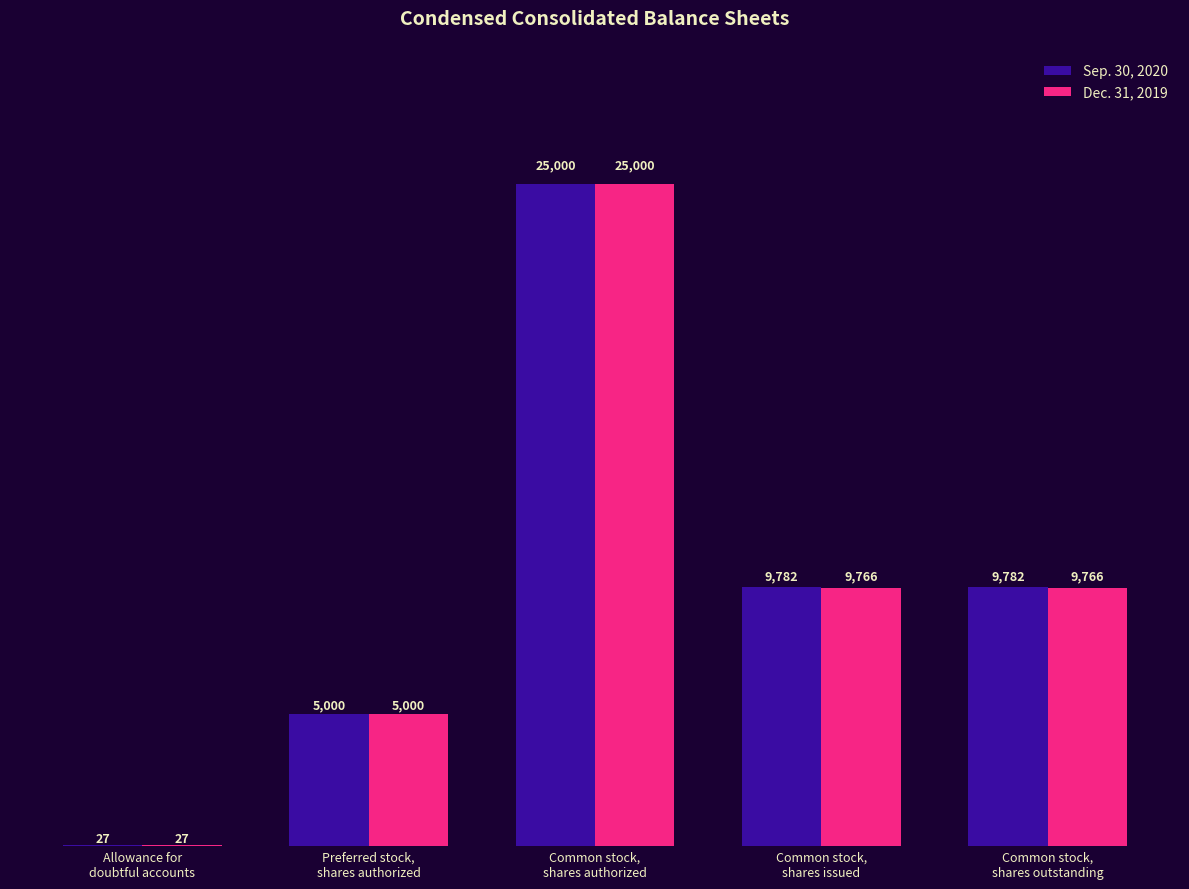

How many Sep. 30, 2020 values are between 5000 and 9782?

3